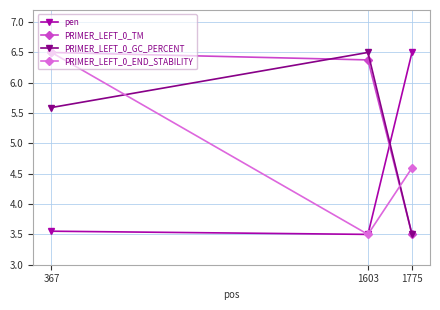

True or false: PRIMER_LEFT_0_END_STABILITY has a value of 1.1 at 1775.

False